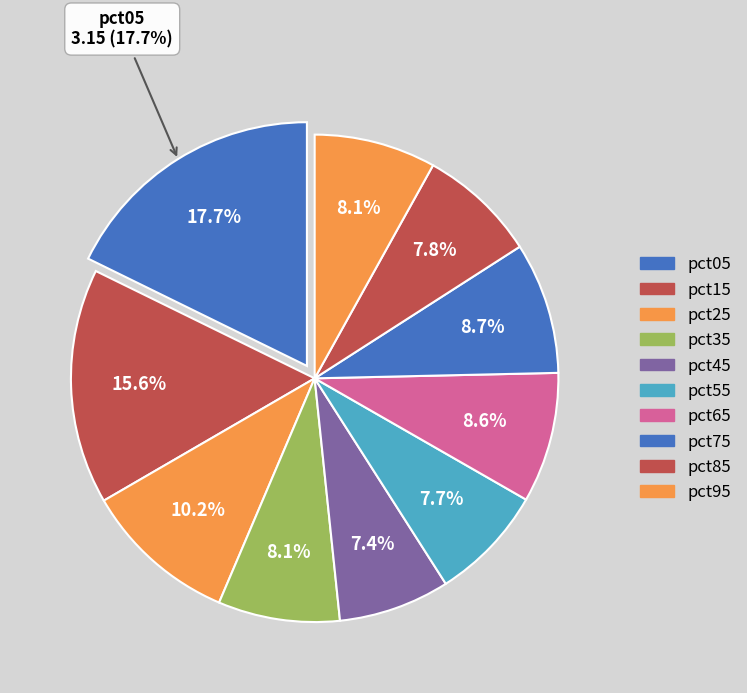

Which has a higher value, pct85 or pct95?

pct95